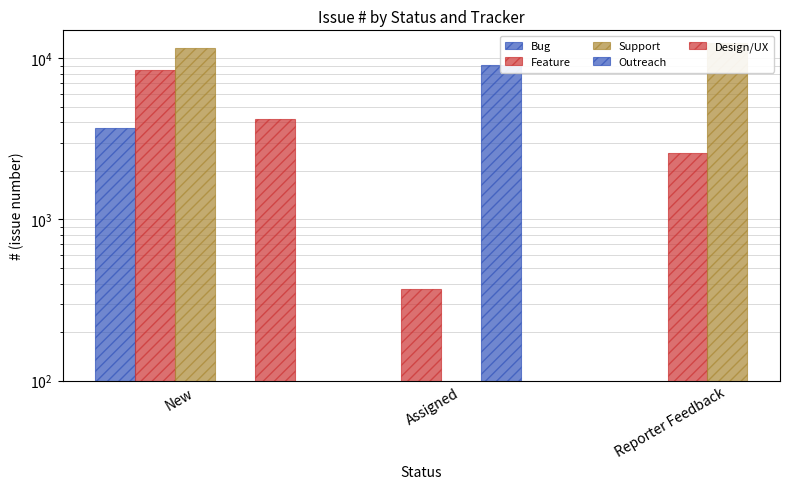

Is the value of Feature at Assigned greater than the value of Outreach at New?

No